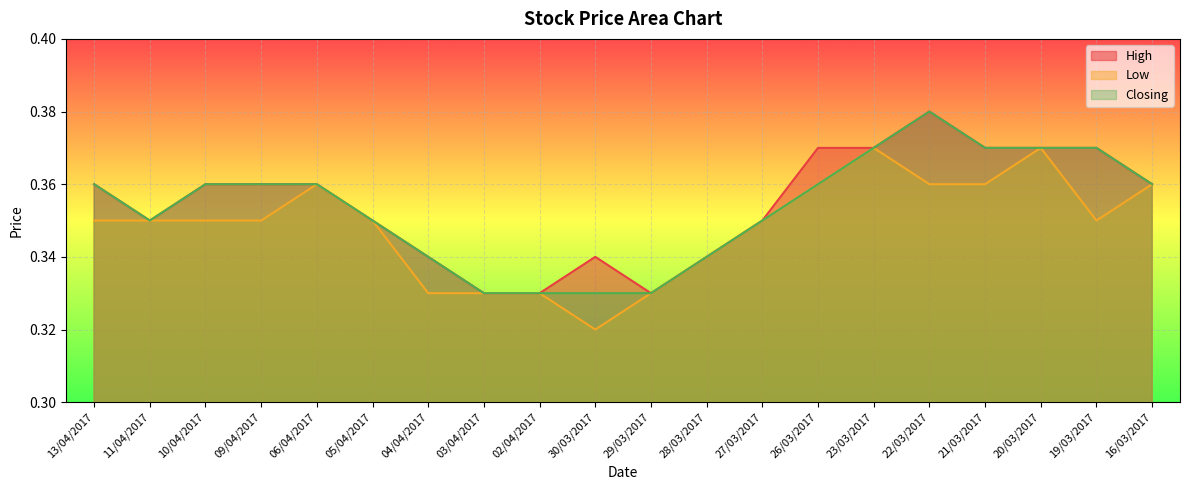

At which category is the sum across all series the highest?

22/03/2017